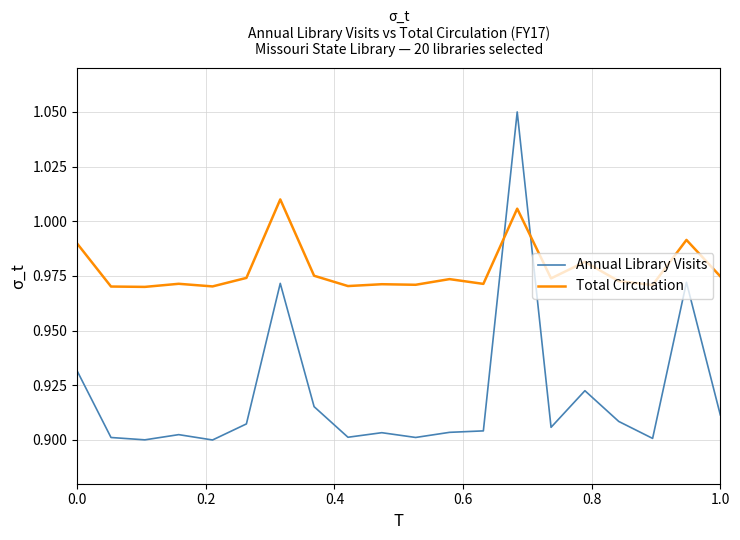

Which series has the largest total across all categories?

Total Circulation